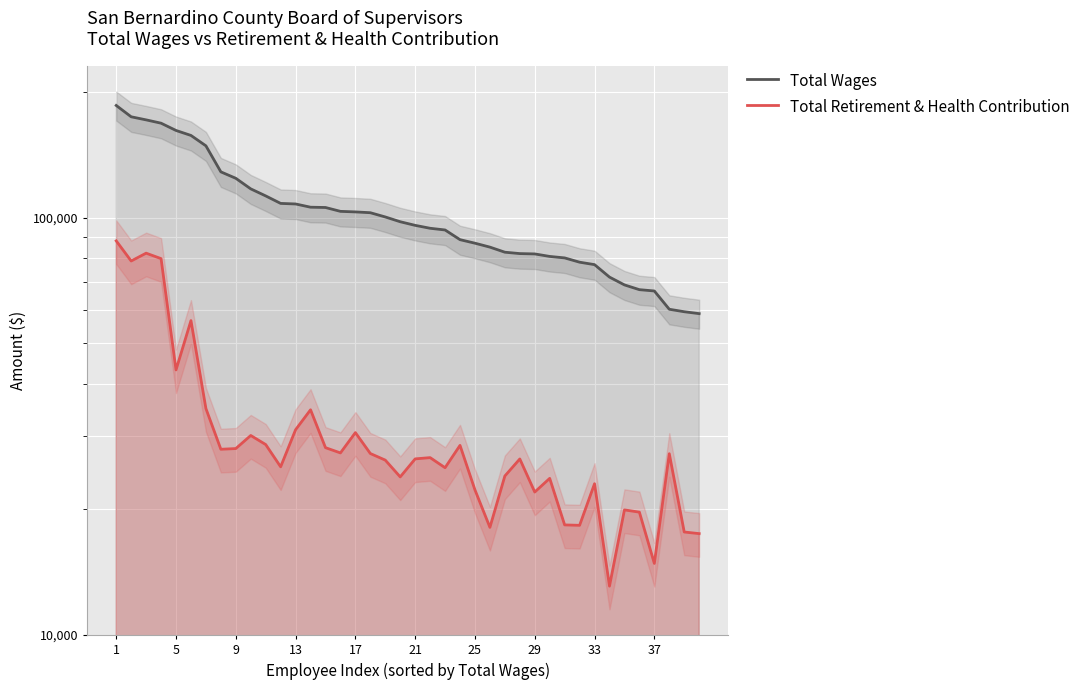

What is the maximum value shown in the chart?

185901